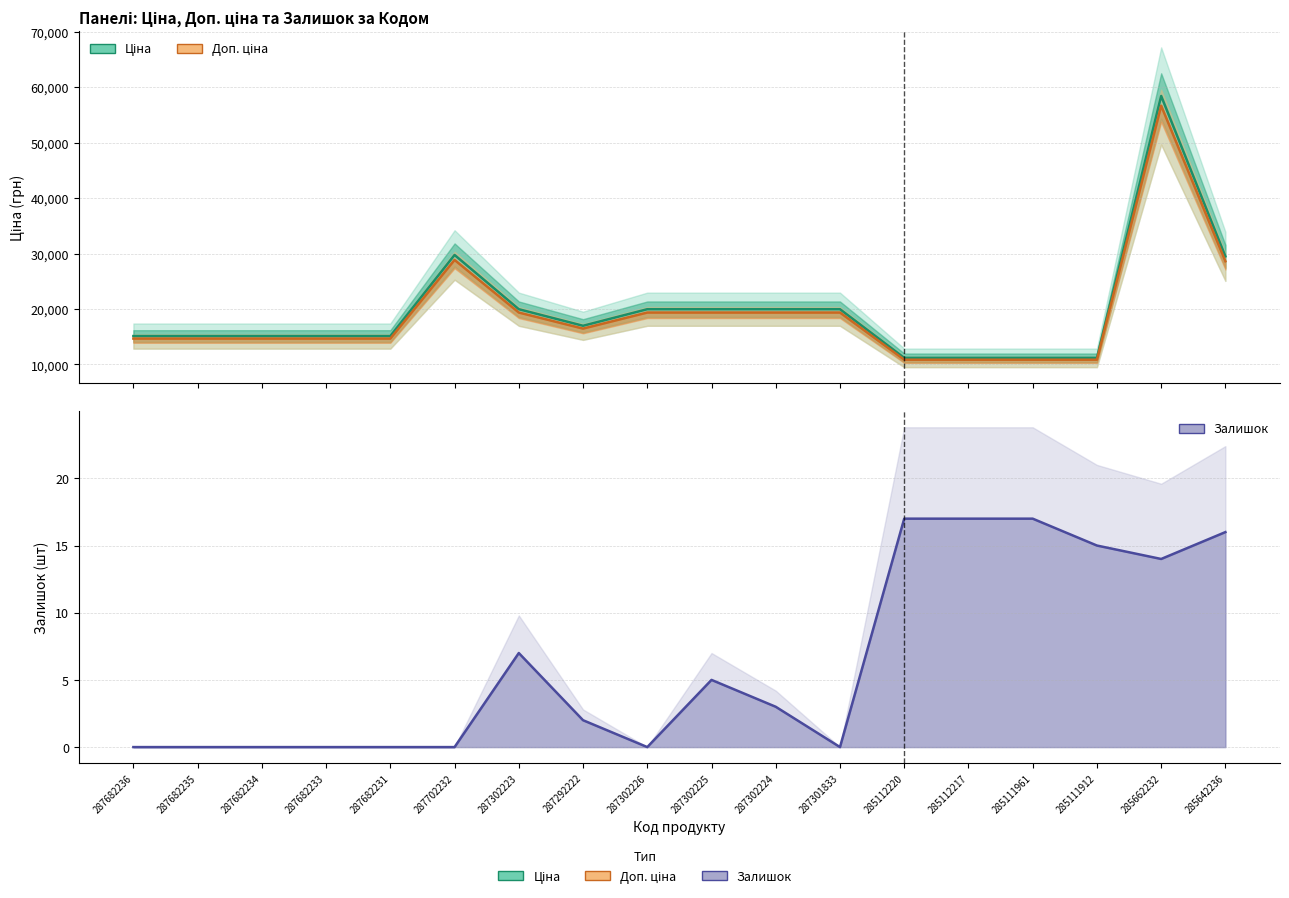

Which category has the lowest value in the Залишок series?

287682236